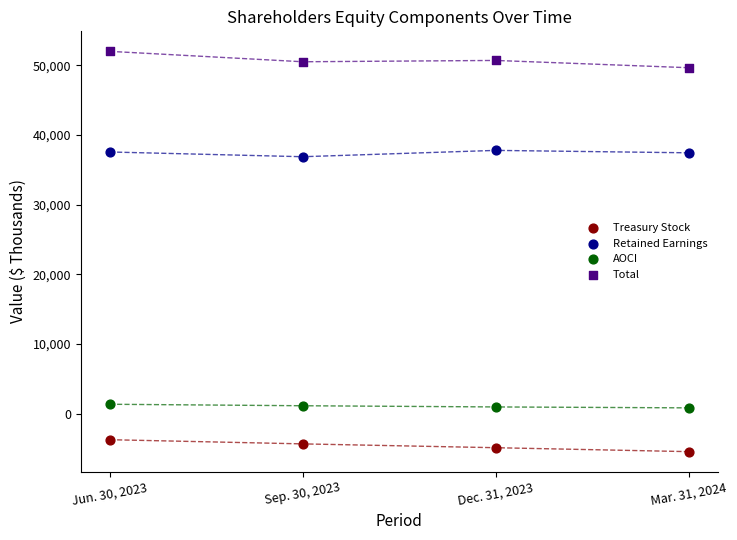

Which series reaches the maximum Y coordinate?

Total